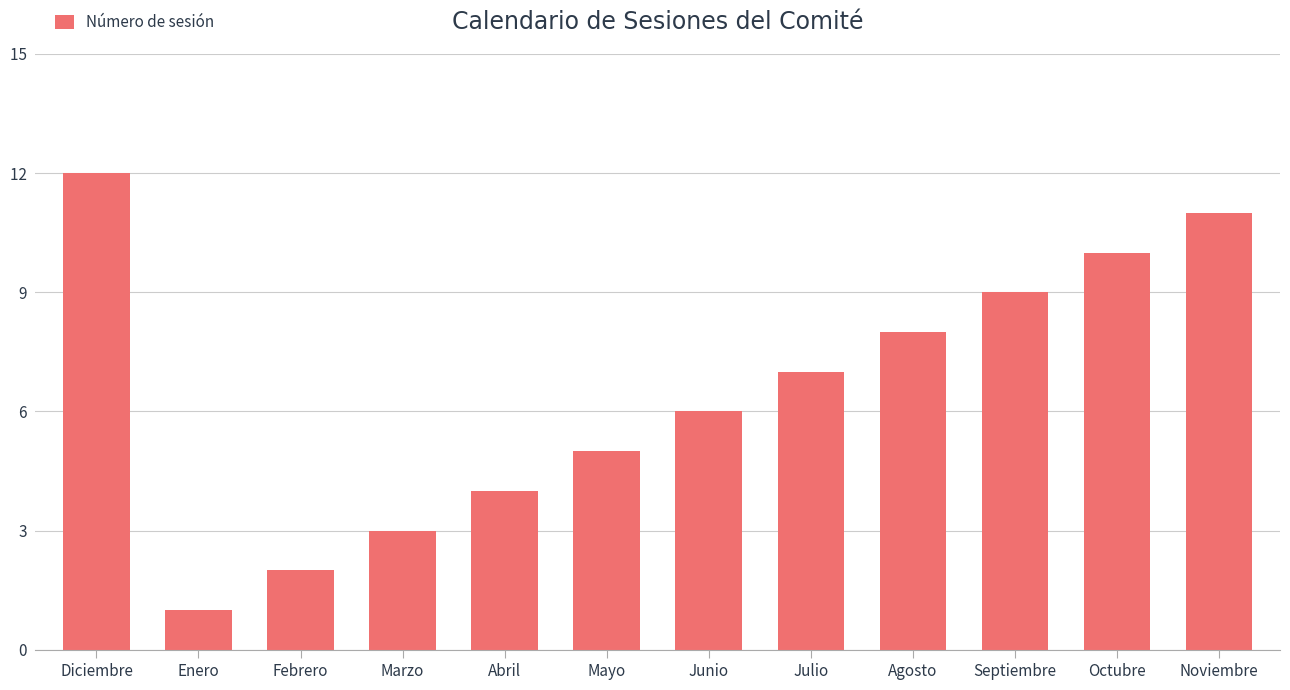

List the labels in order of value, smallest first.

Enero, Febrero, Marzo, Abril, Mayo, Junio, Julio, Agosto, Septiembre, Octubre, Noviembre, Diciembre